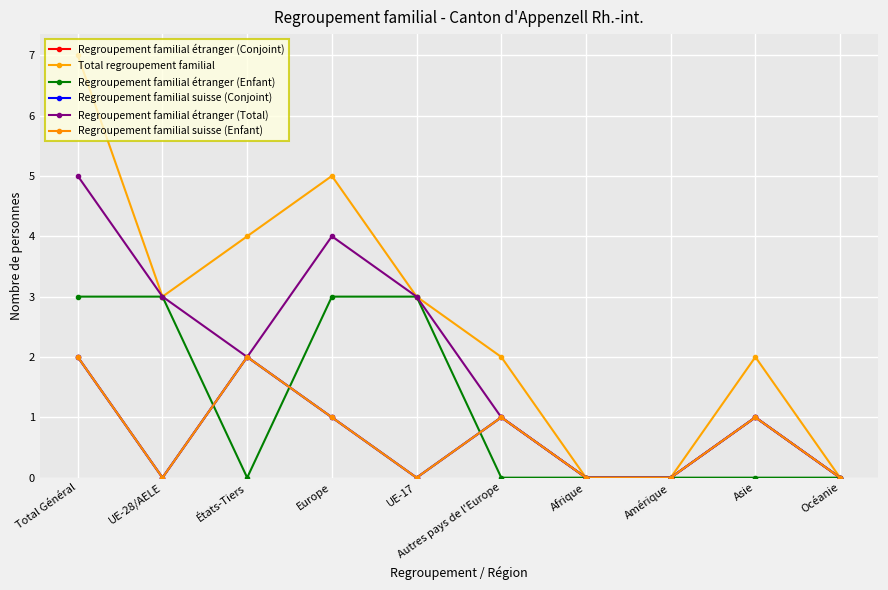

Does the chart have visible grid lines?

Yes